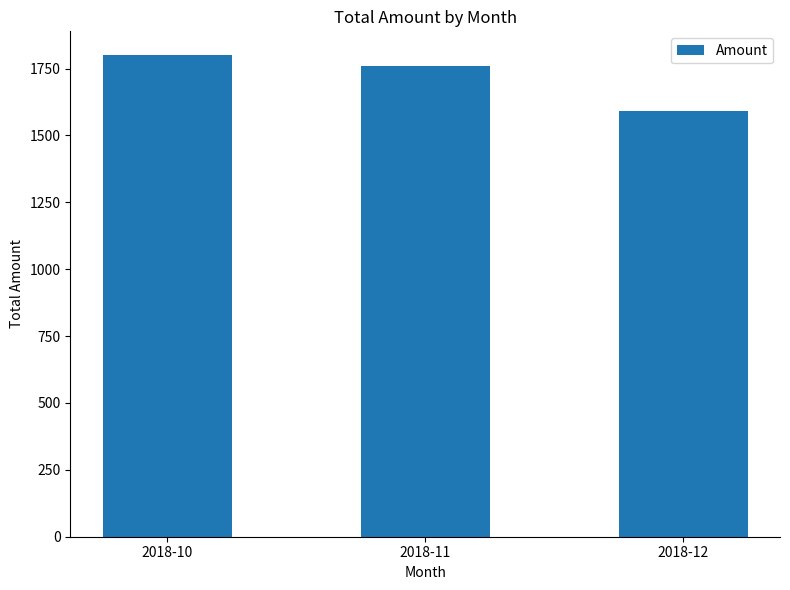

Reading left to right, transcribe all the data shown in this chart.

2018-10=1799.4	2018-11=1759.7	2018-12=1592.4